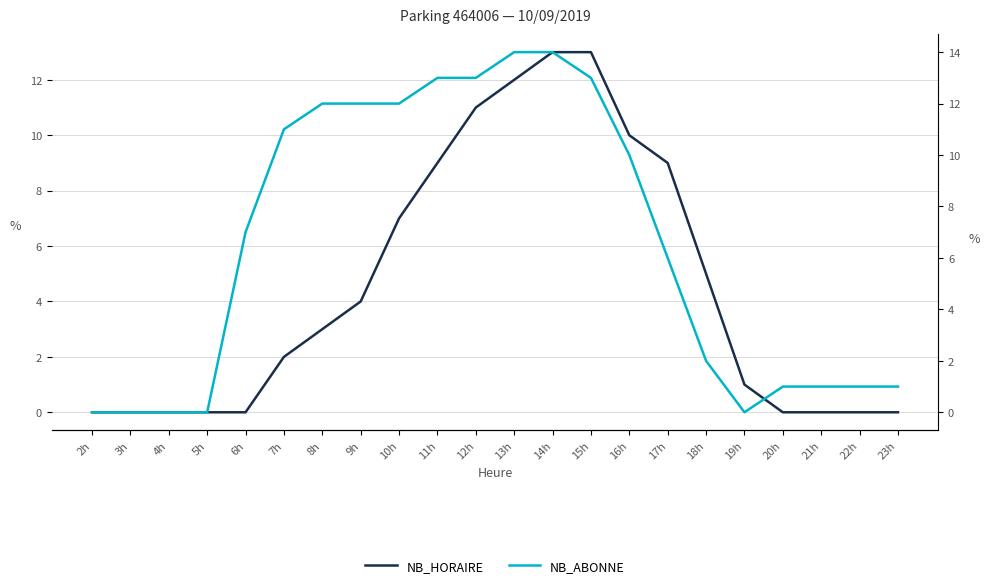

List the series in order of their peak value, highest first.

NB_ABONNE, NB_HORAIRE